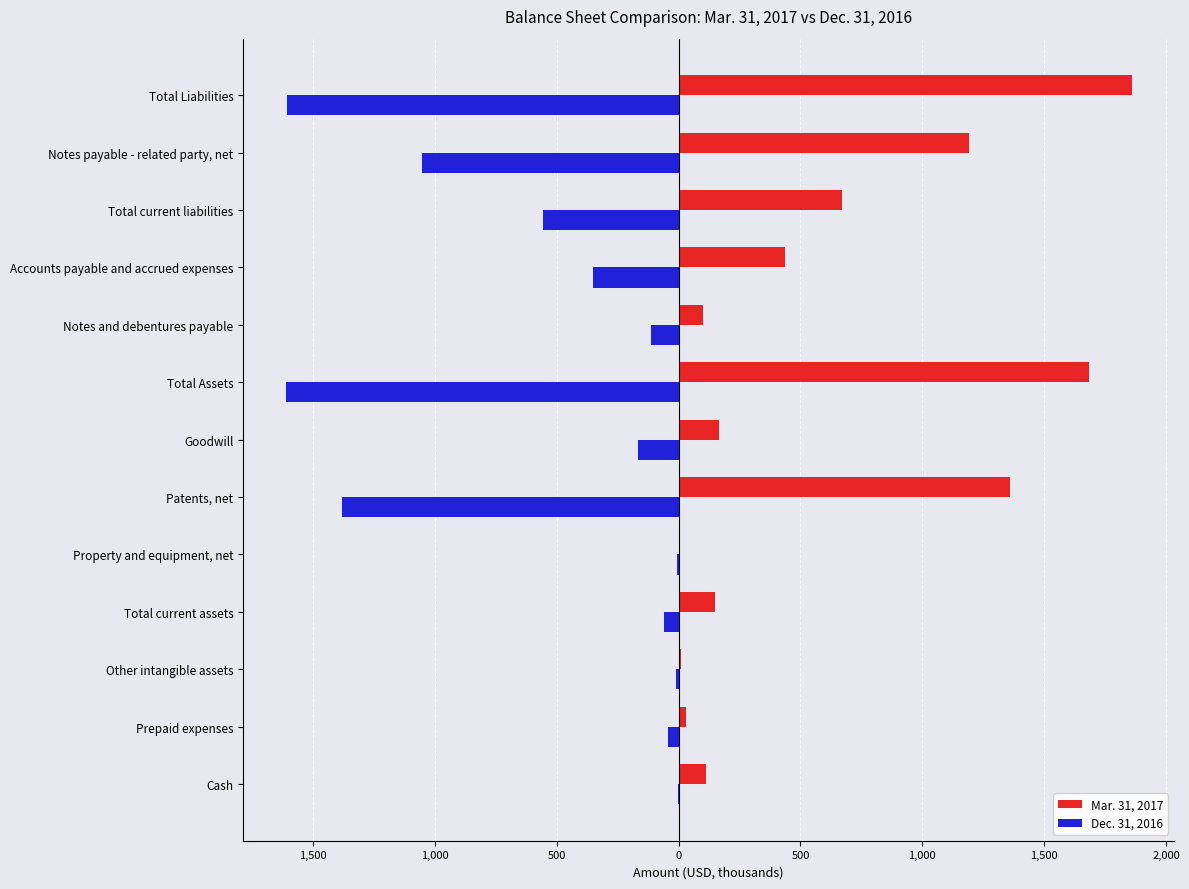

Reading right to left, transcribe all the data shown in this chart.

Mar. 31, 2017: 1859.8	1191.4	668.4	436.0	102.0	1684.9	166.0	1359.9	5.9	150.9	9.4	29.4	112.0
Dec. 31, 2016: -1608.7	-1054.3	-554.3	-351.1	-114.3	-1612.6	-166.0	-1379.9	-6.1	-58.2	-12.8	-44.9	-0.6